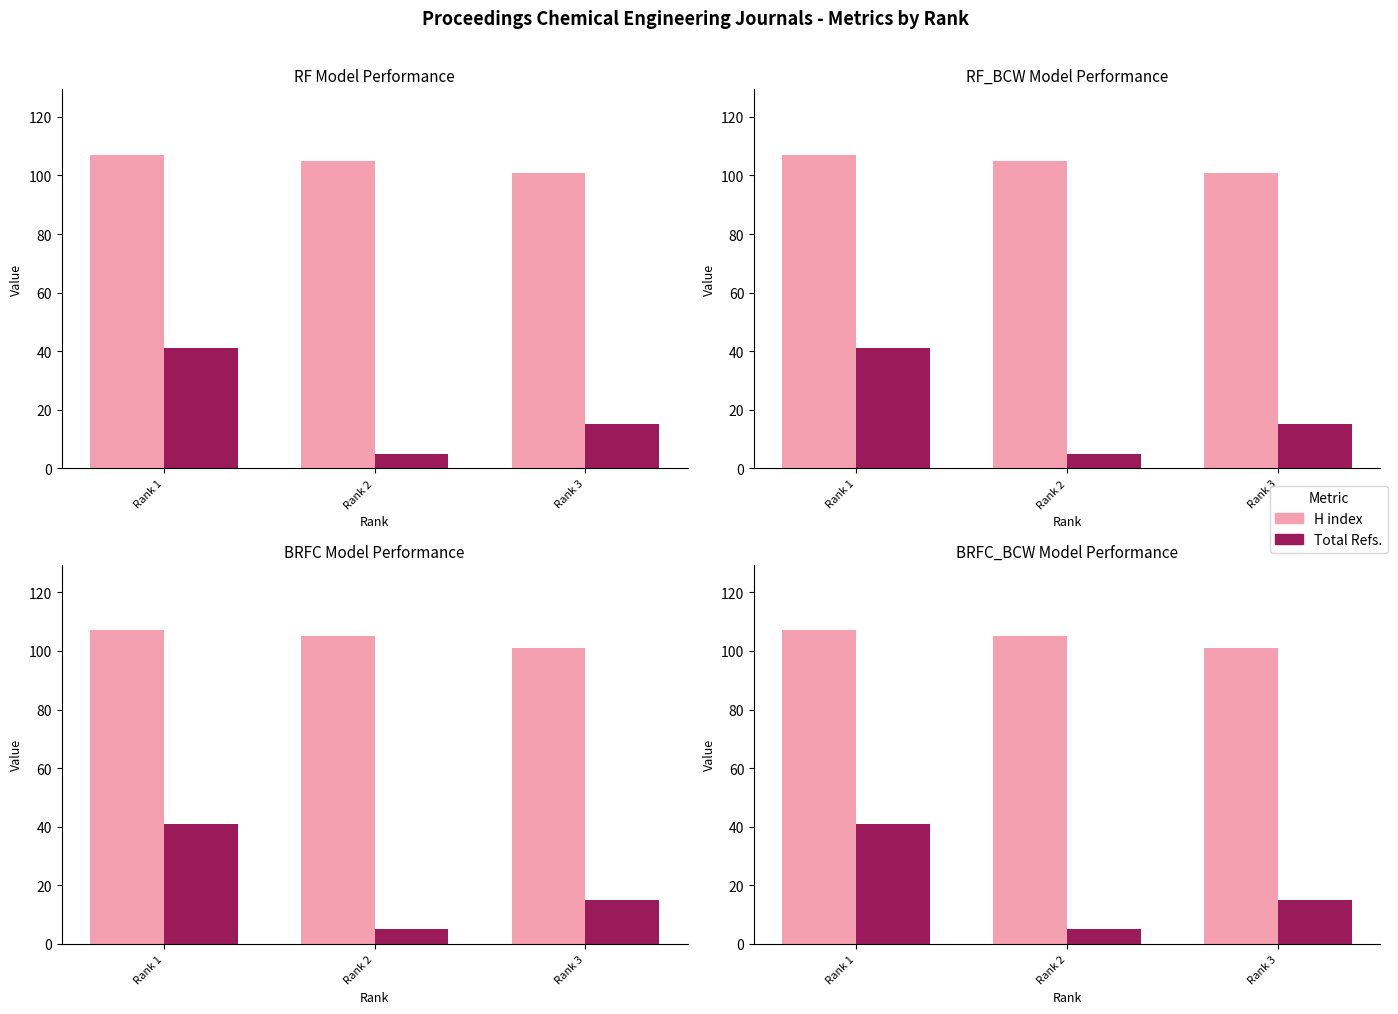

How many values in the H index series are below 105?

1